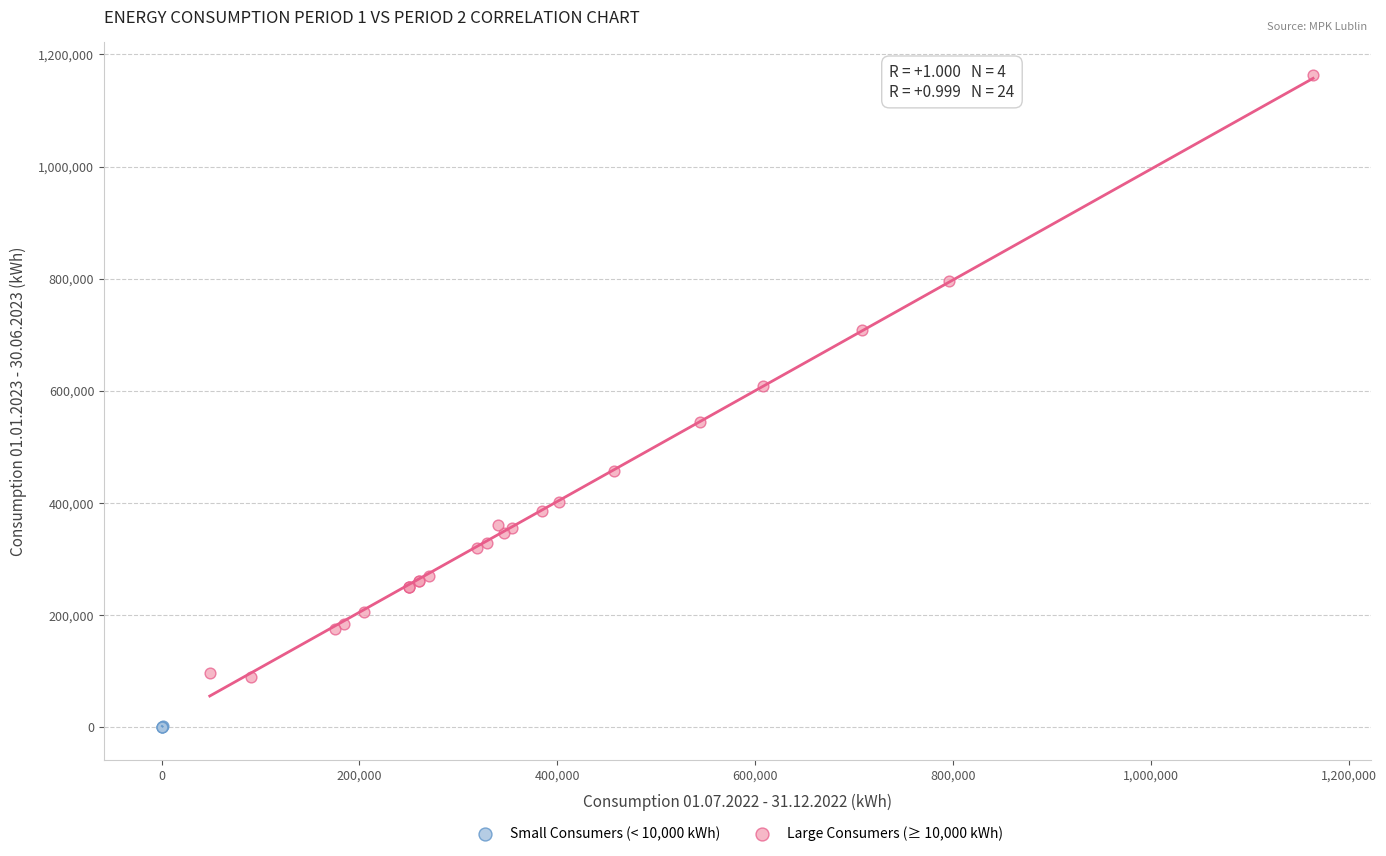

Which series contains the highest Y value?

Large Consumers (≥ 10,000 kWh)